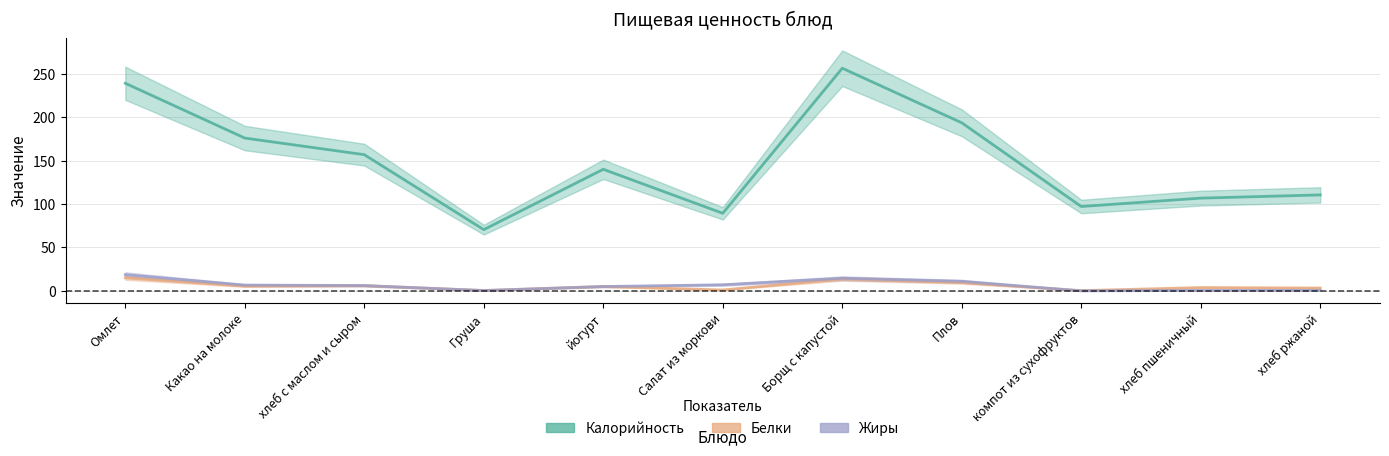

Rank the categories by Белки value from highest to lowest.

Омлет, Борщ с капустой, Плов, хлеб с маслом и сыром, Какао на молоке, йогурт, хлеб пшеничный, хлеб ржаной, Салат из моркови, Груша, компот из сухофруктов